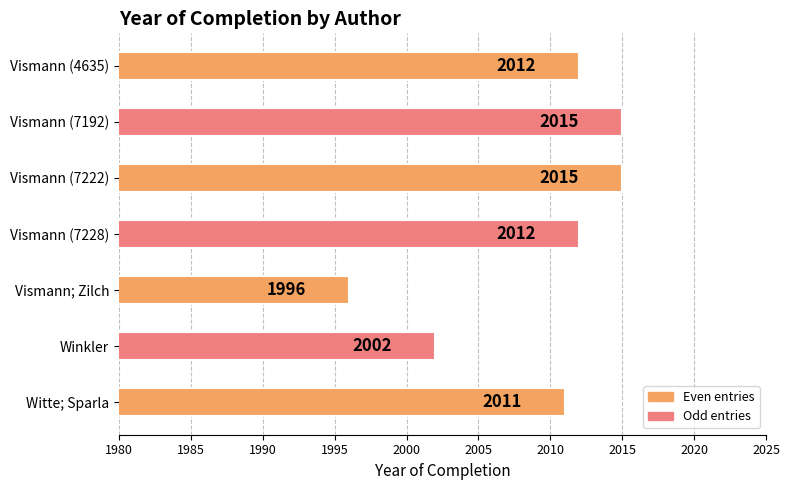

What position from the bottom is Vismann; Zilch?

3